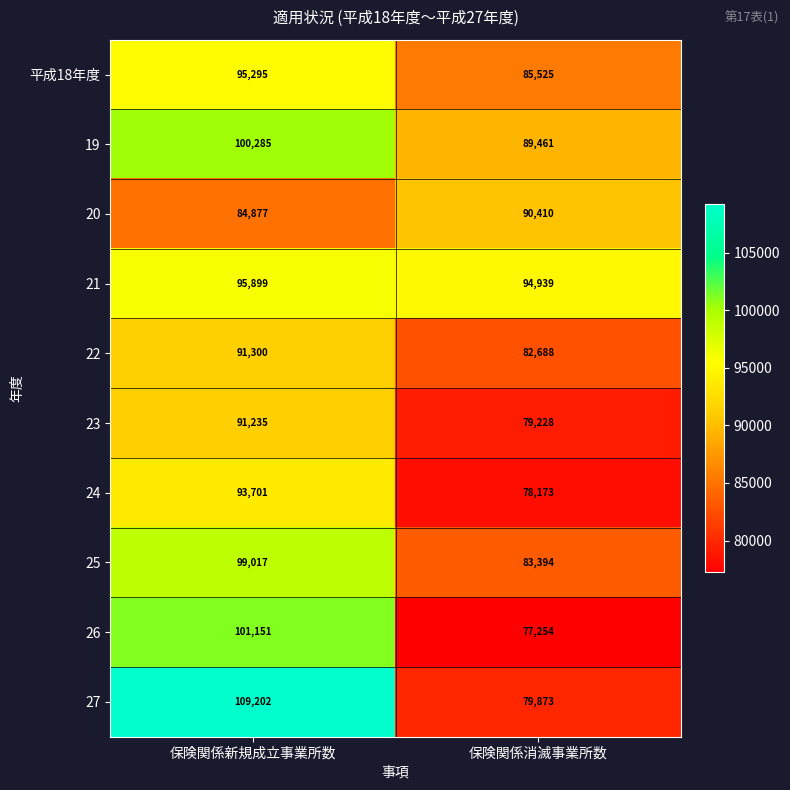

Reading right to left, extract all data points from this chart.

平成18年度: 85525	95295
19: 89461	100285
20: 90410	84877
21: 94939	95899
22: 82688	91300
23: 79228	91235
24: 78173	93701
25: 83394	99017
26: 77254	101151
27: 79873	109202